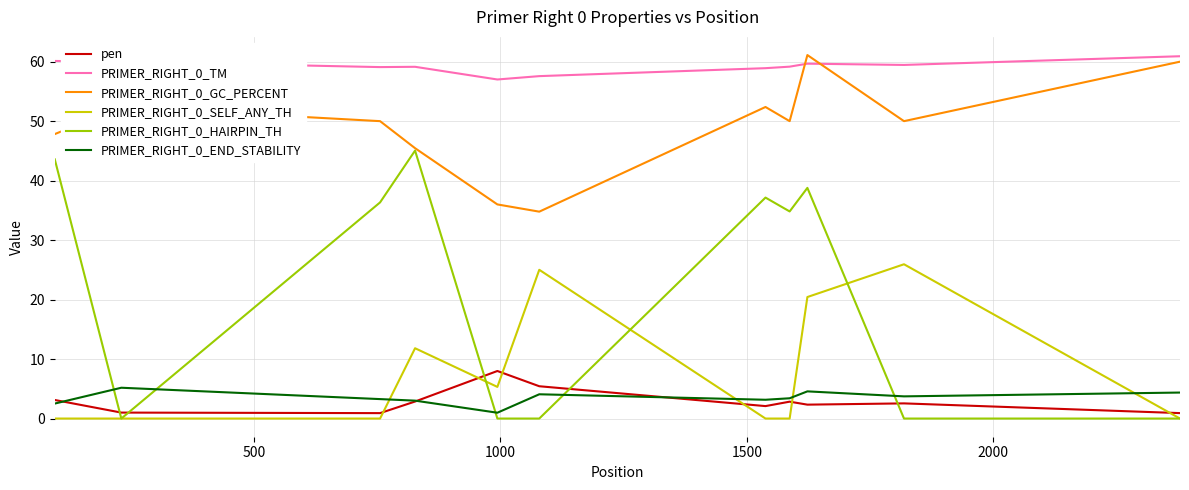

What is the minimum value for PRIMER_RIGHT_0_GC_PERCENT?

34.8